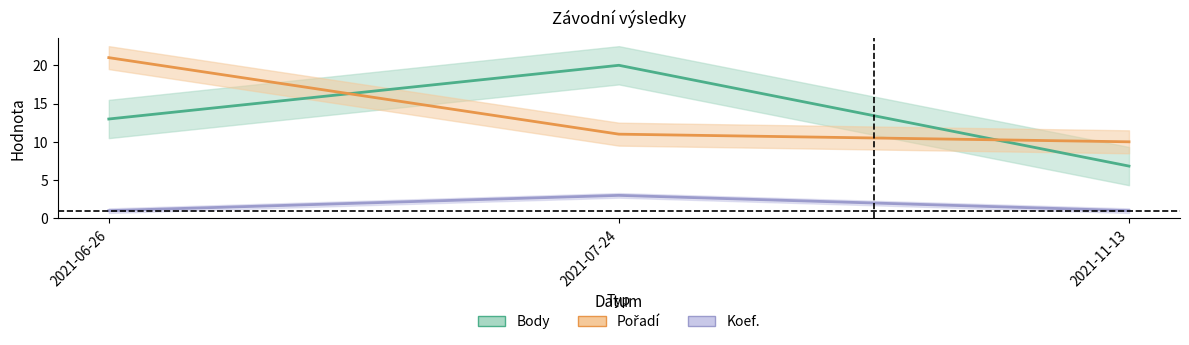

Between 2021-06-26 and 2021-11-13, which series saw the biggest shift?

Pořadí